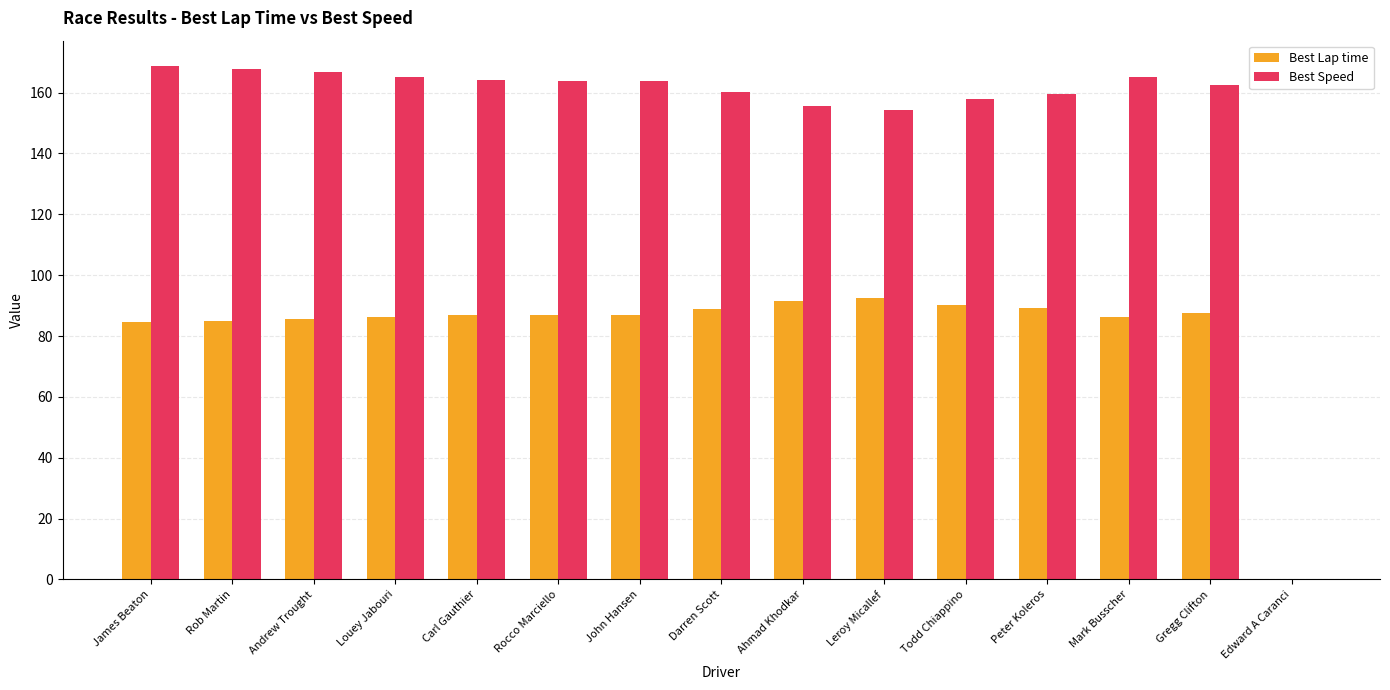

What is the maximum value shown in the chart?

168.6